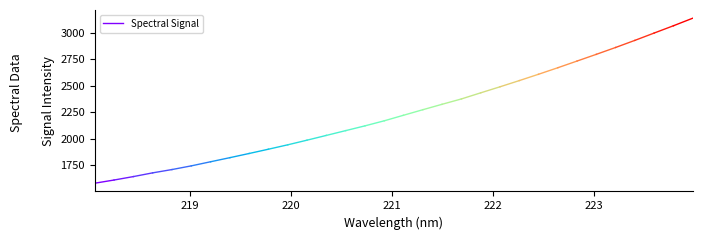

At which label does the data first exceed 1608?

219